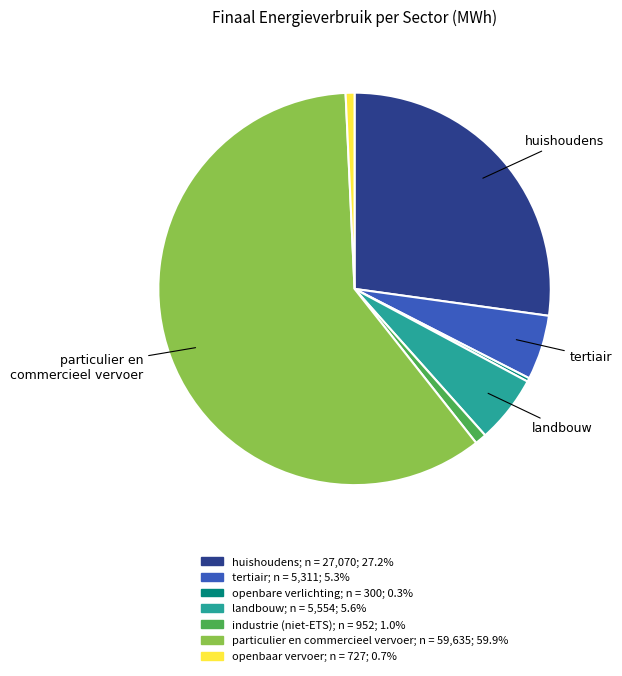

Which slice represents more than half of the pie?

particulier en commercieel vervoer